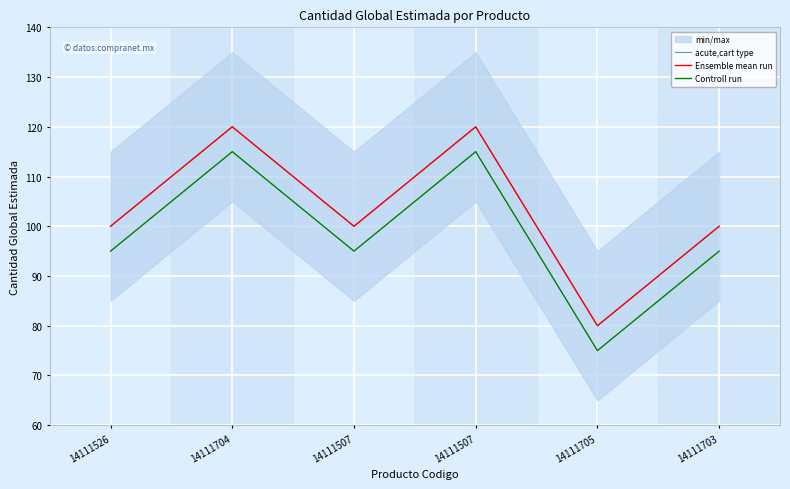

Where is acute,cart type nearest to the value 100?

14111526